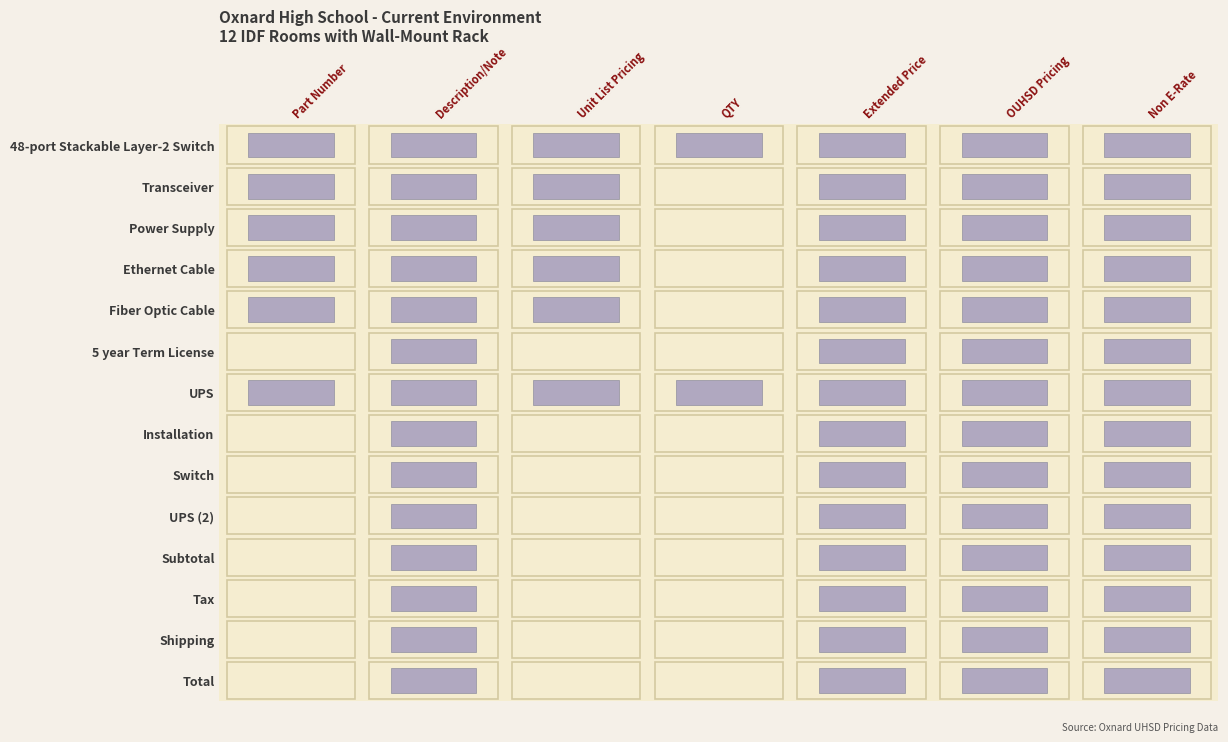

Between 0 and 2, which series saw the biggest shift?

48-port Stackable Layer-2 Switch